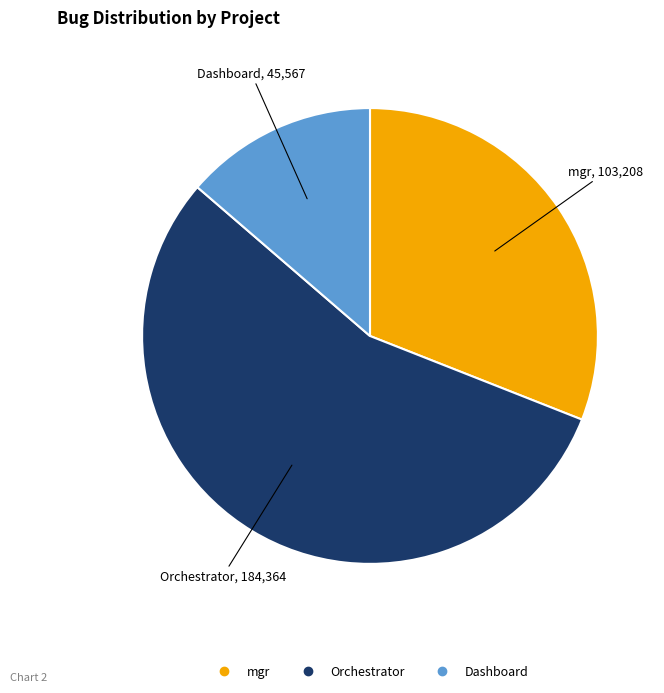

Is there any slice that represents more than half of the pie?

Yes